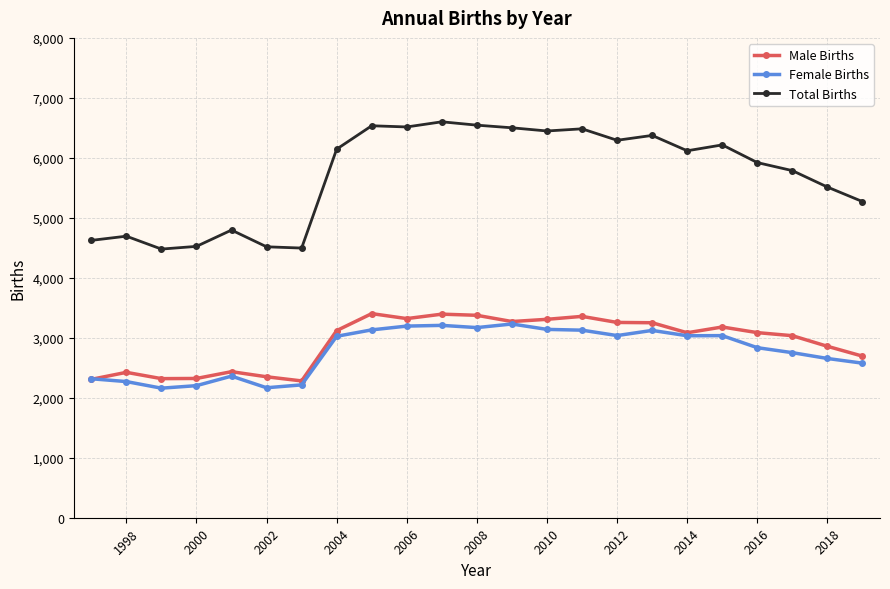

What is the minimum value for Male Births?

2281